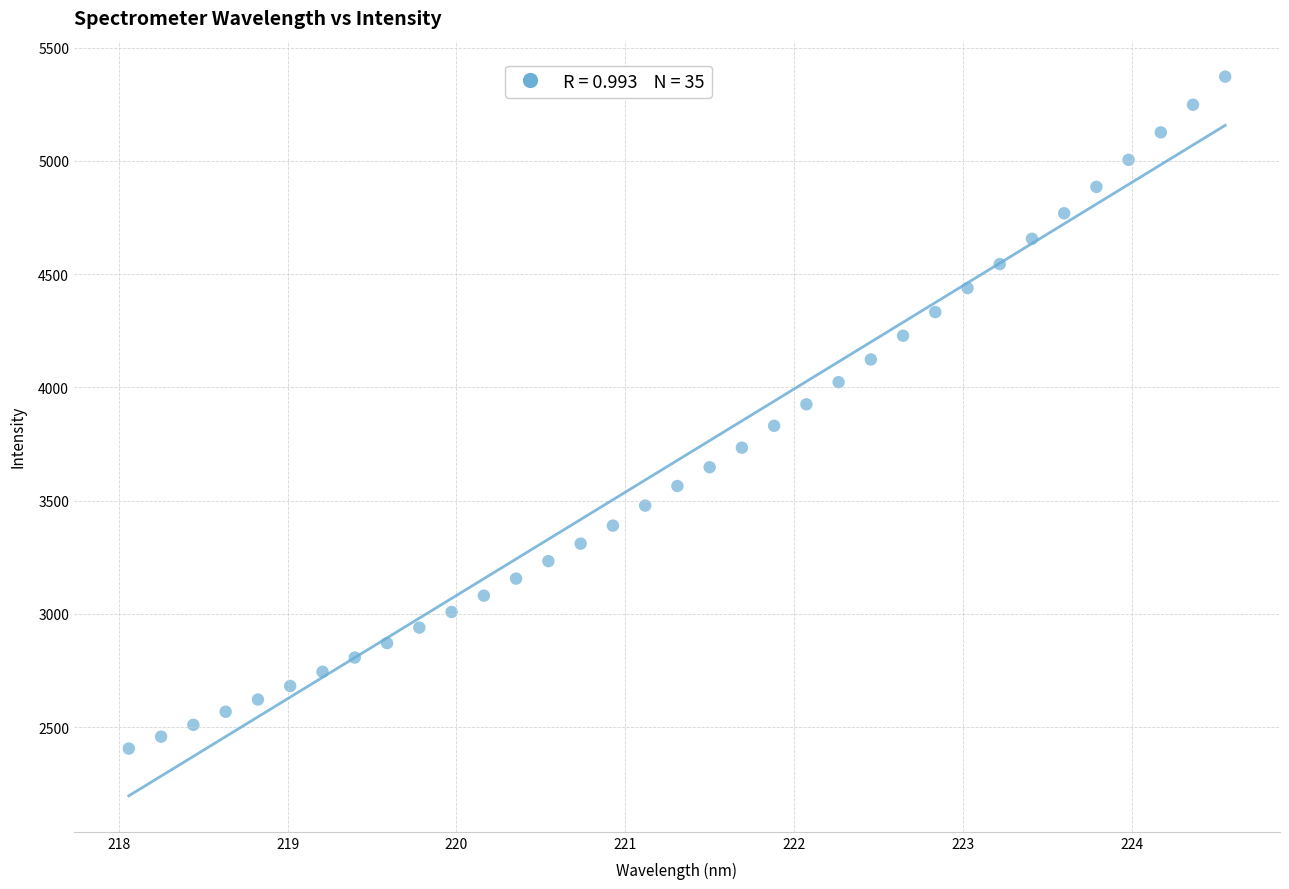

What is the range of X values (max minus min)?

6.5